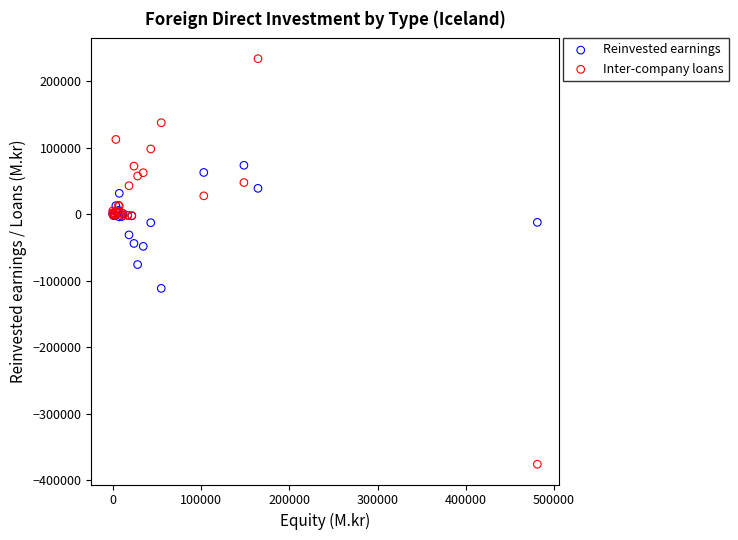

Which series has the largest Y range (max minus min)?

Inter-company loans